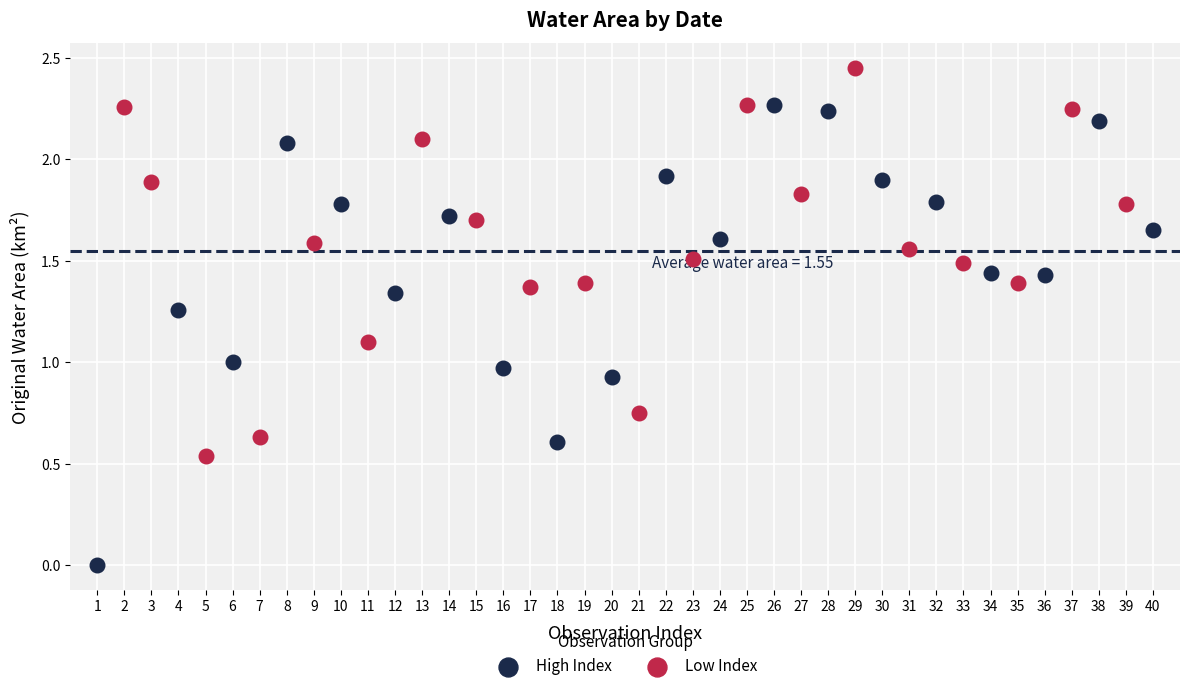

Which series contains the lowest Y value?

High Index